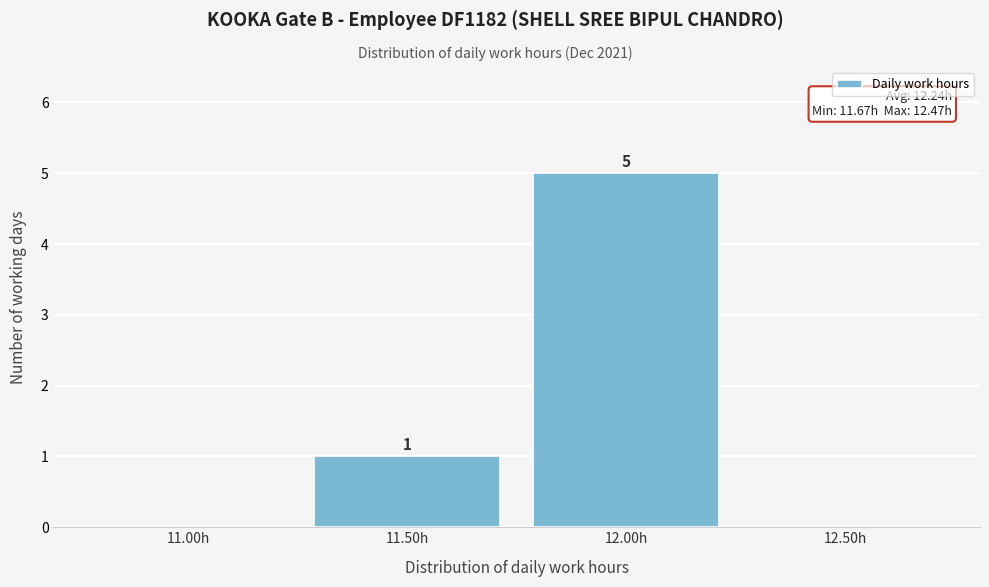

Reading left to right, list all the values displayed in this chart.

11.00h=0	11.50h=1	12.00h=5	12.50h=0